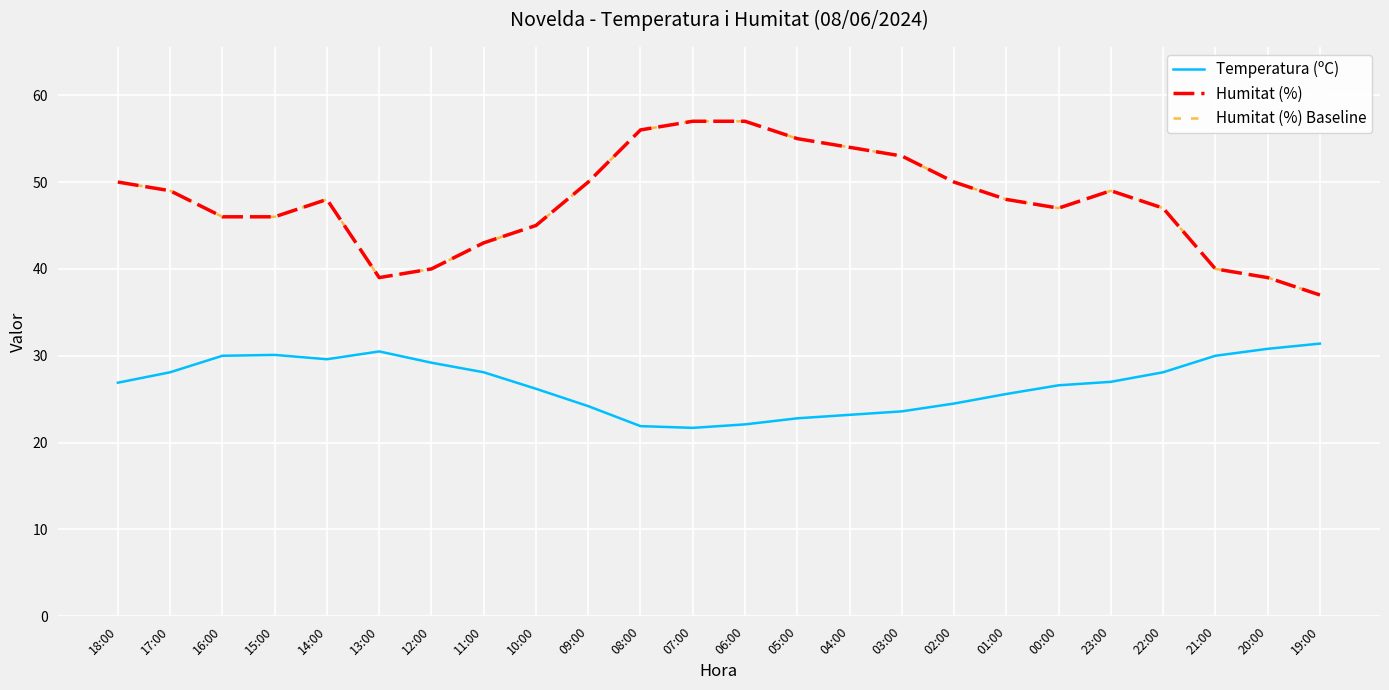

Is this an area chart (filled region under the line)?

No